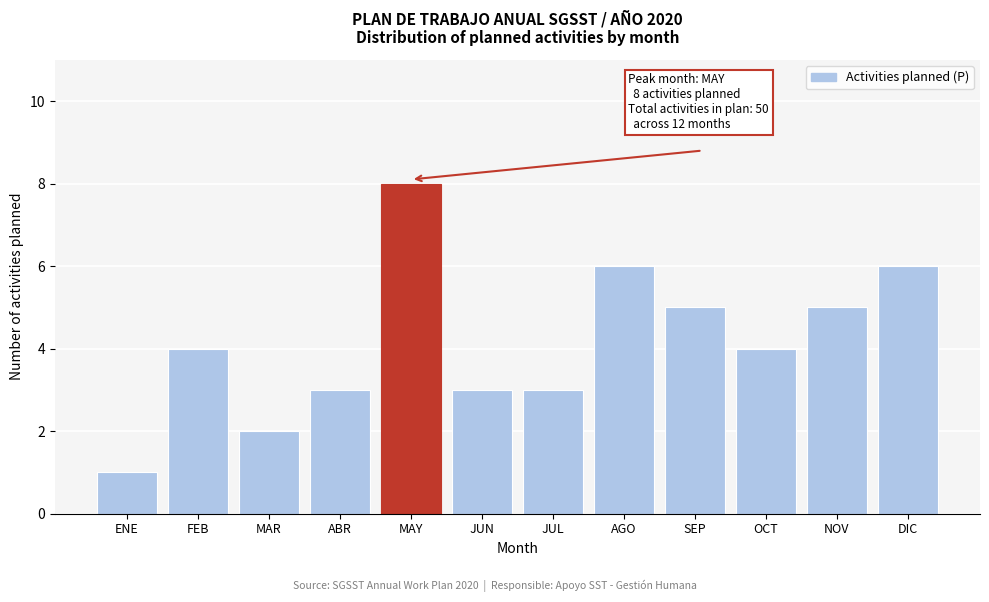

Reading left to right, what are all the values shown in this chart?

ENE=1	FEB=4	MAR=2	ABR=3	MAY=8	JUN=3	JUL=3	AGO=6	SEP=5	OCT=4	NOV=5	DIC=6